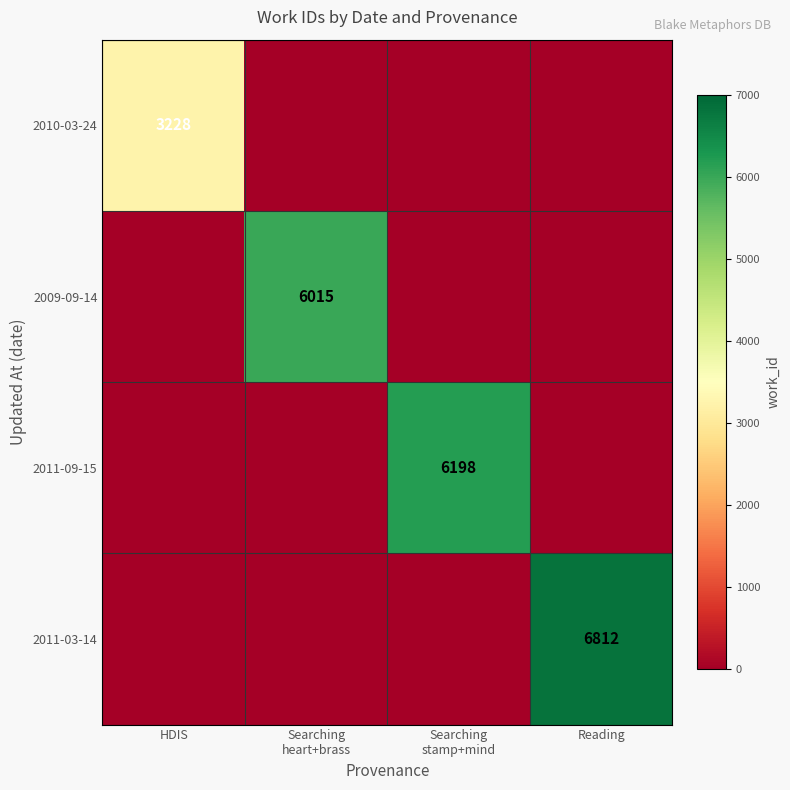

At Searching stamp+mind, list the series in order from smallest to largest.

2010-03-24, 2009-09-14, 2011-03-14, 2011-09-15